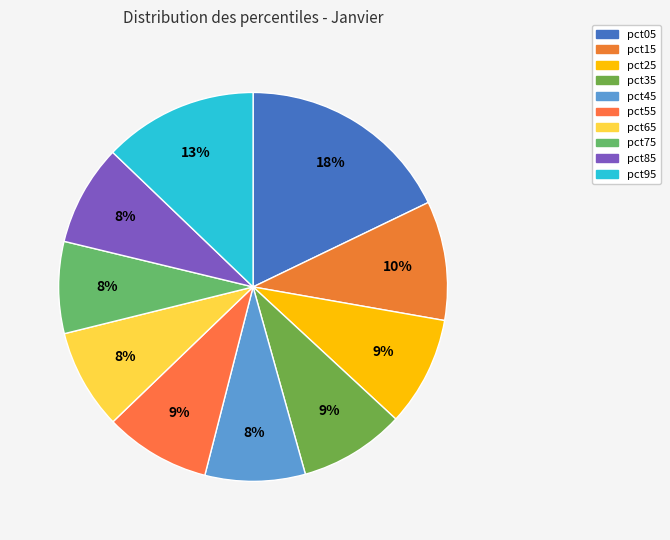

Which slice is the largest?

pct05